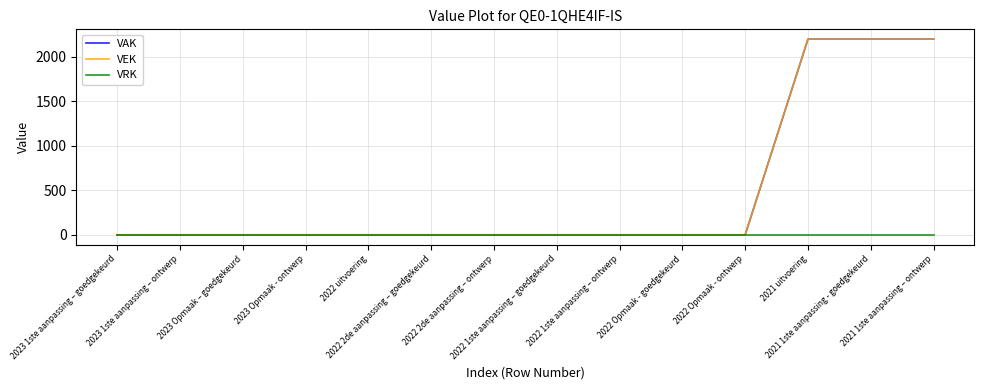

Does the chart have visible grid lines?

Yes